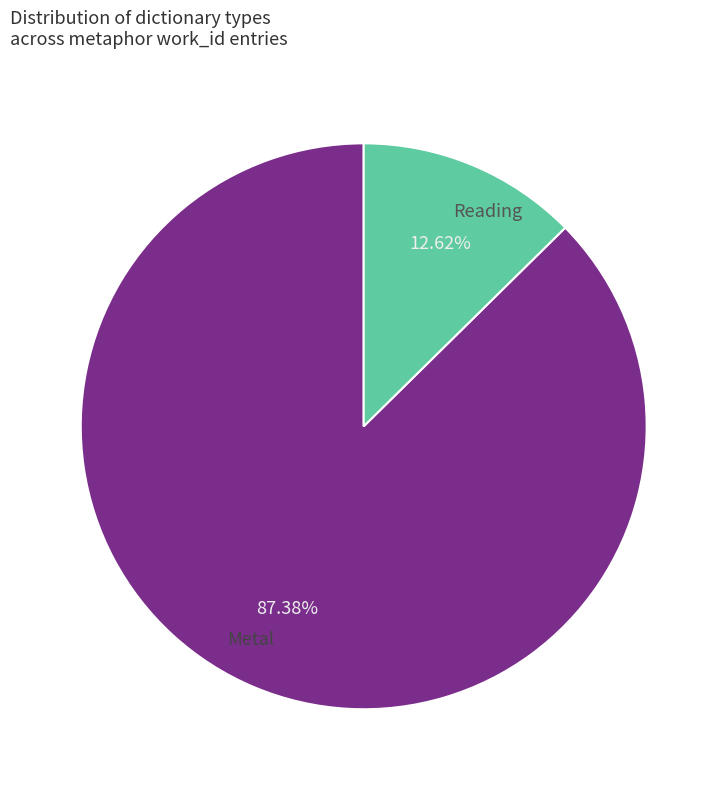

Rank the categories by value from highest to lowest.

Metal, Reading